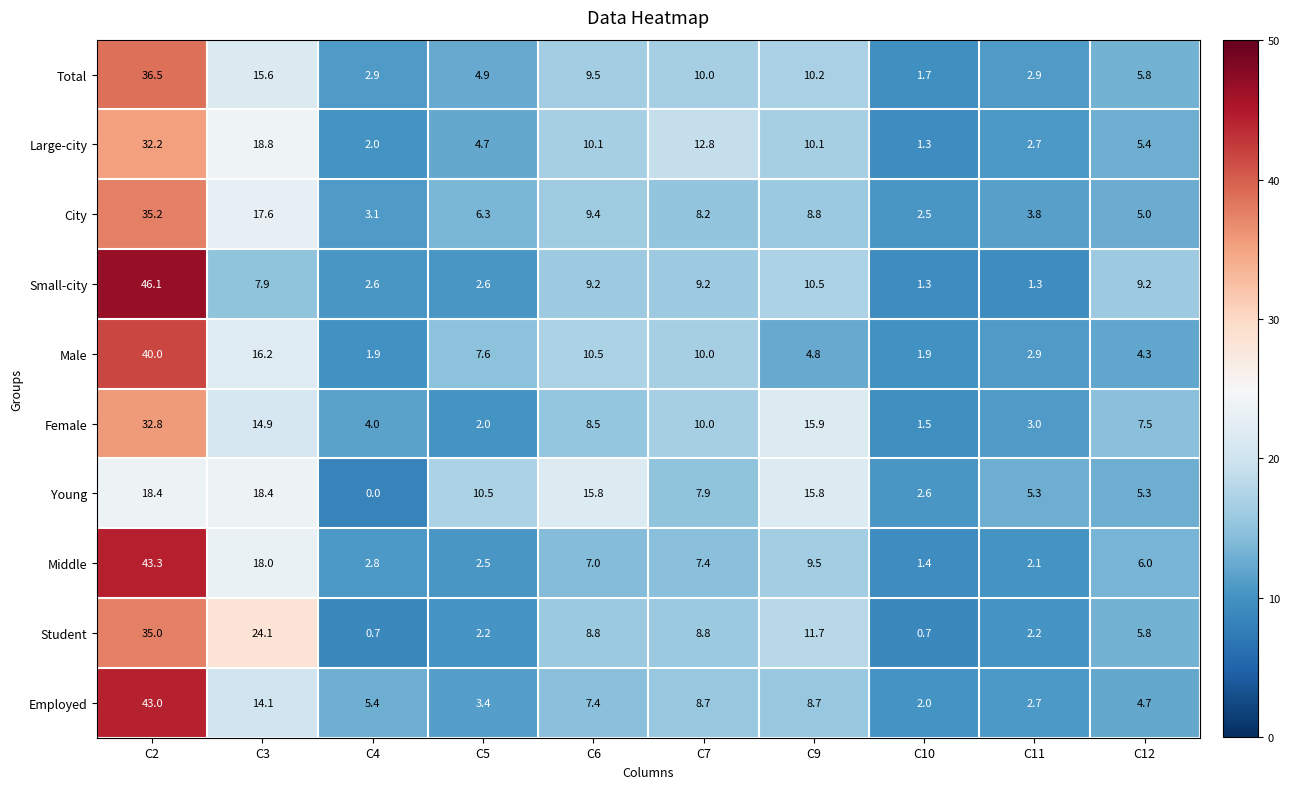

Which series has the widest spread of values?

Small-city